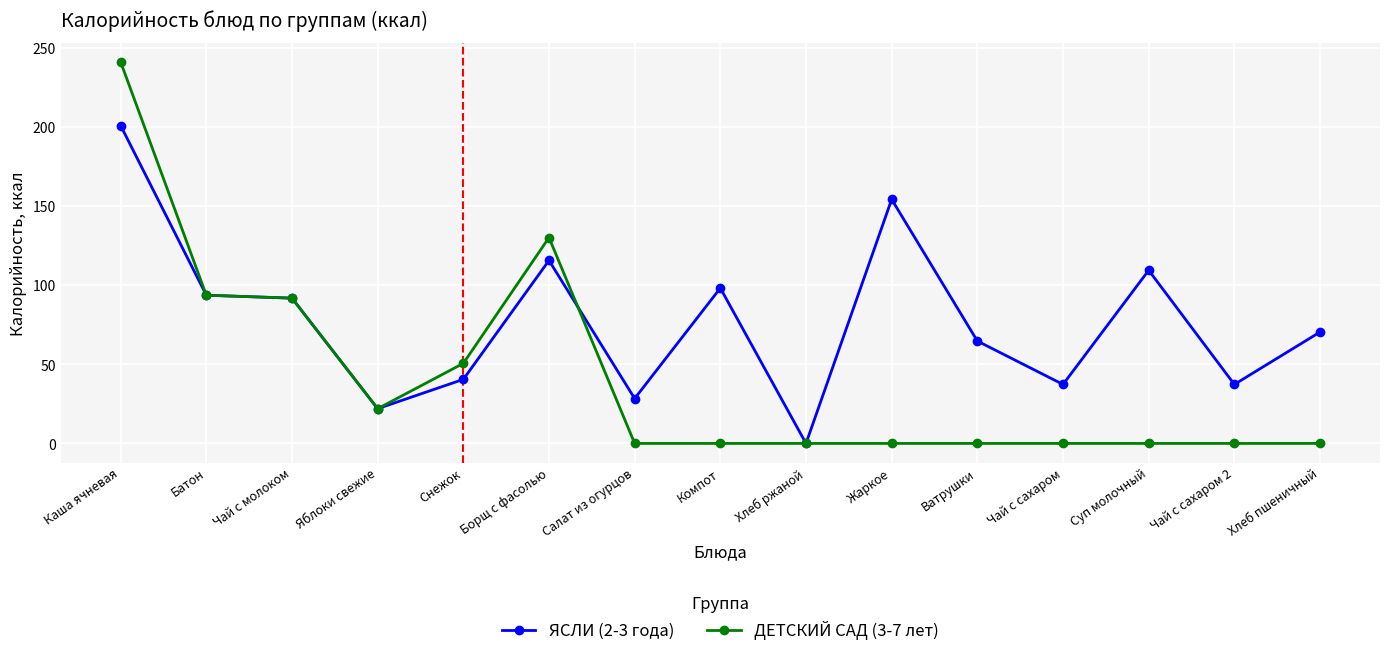

True or false: ЯСЛИ (2-3 года) has more than 1 points higher than both neighbors.

True